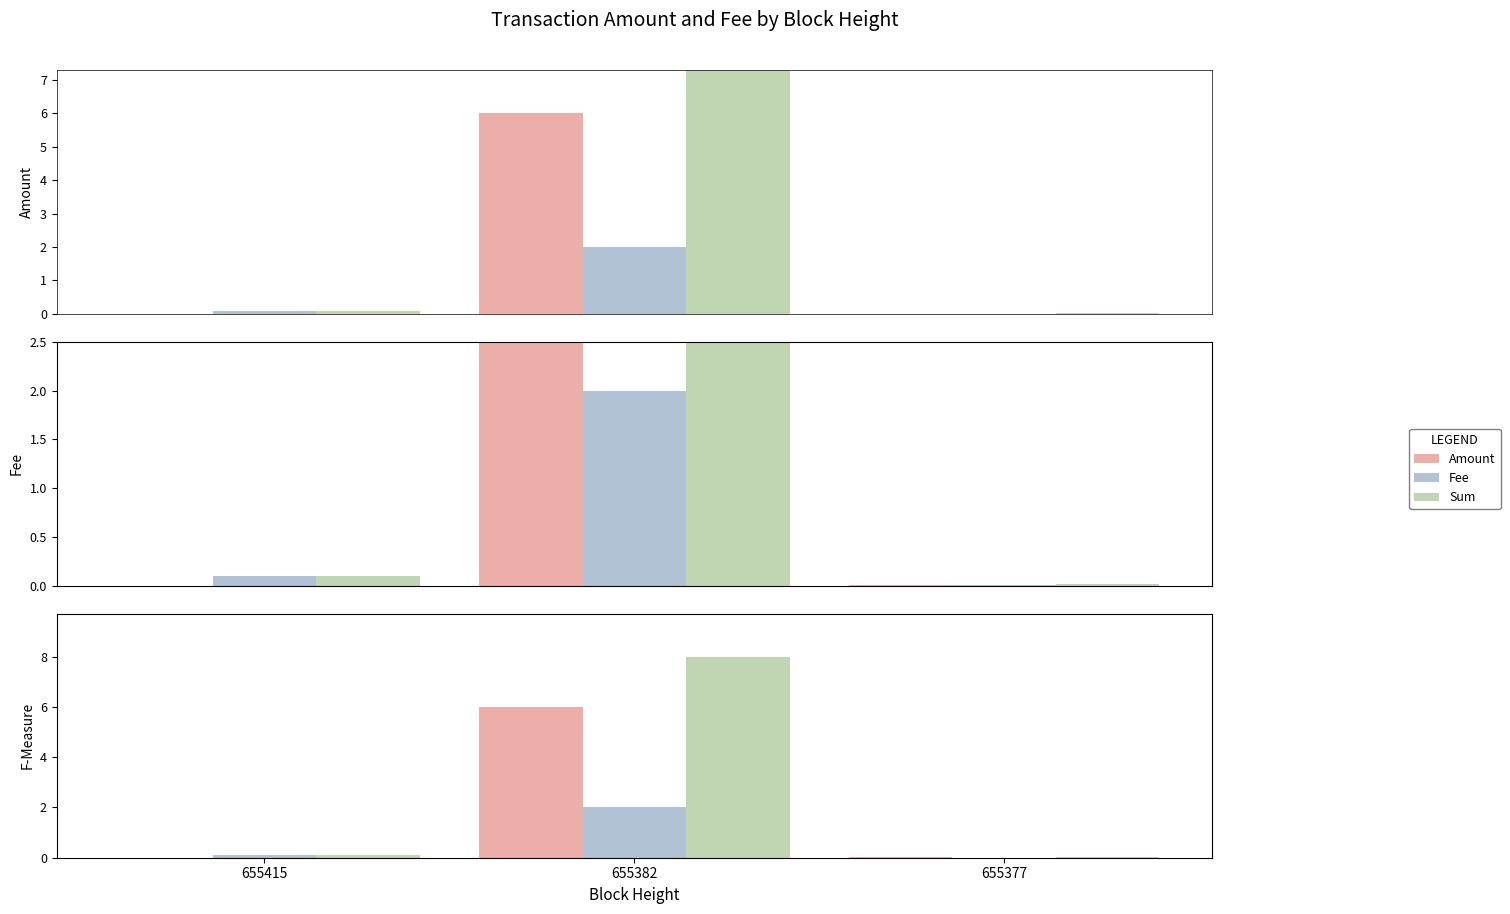

Which series has the widest spread of values?

Sum